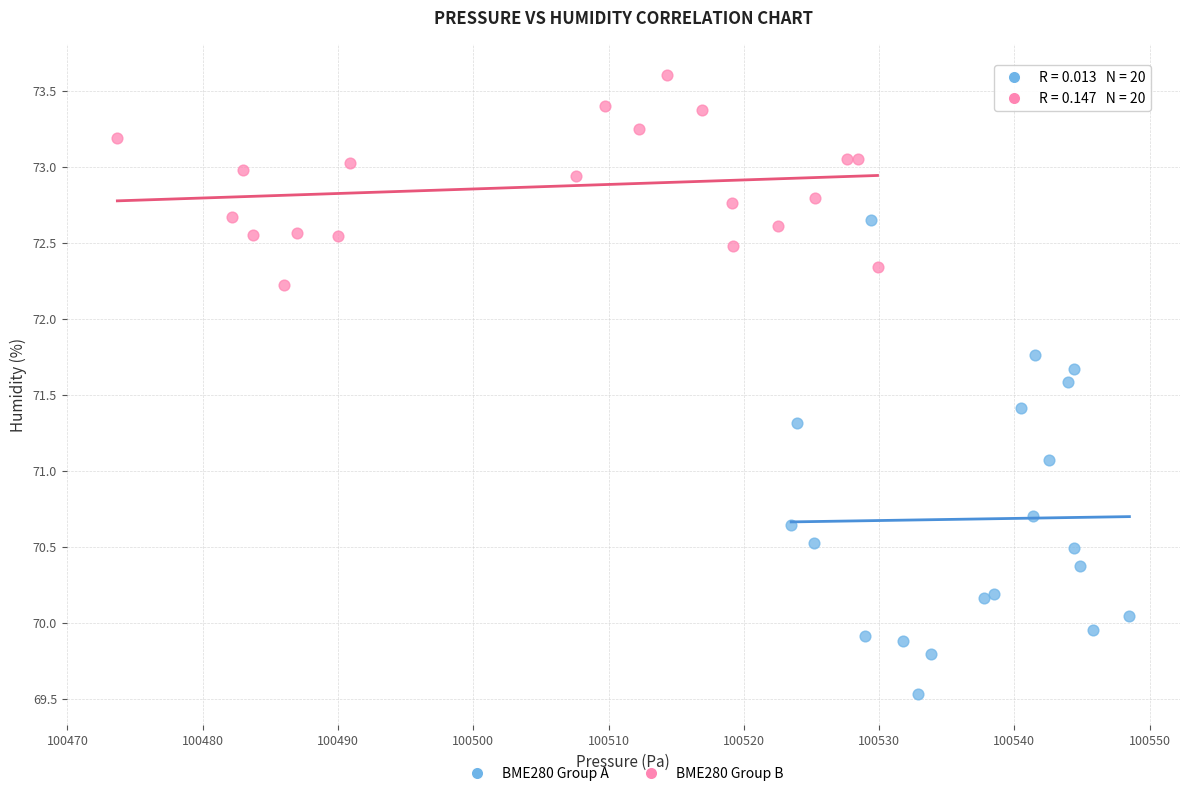

Which series reaches the minimum Y coordinate?

BME280 Group A